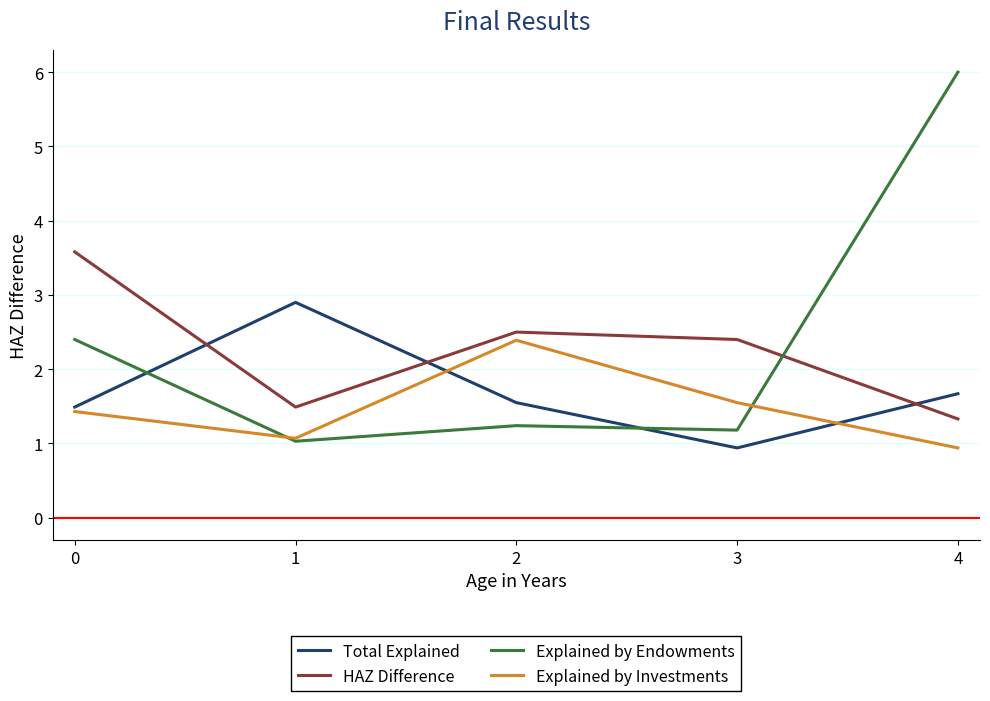

Reading left to right, transcribe all the data shown in this chart.

Total Explained: 0=1.5	1=2.9	2=1.6	3=0.9	4=1.7
HAZ Difference: 0=3.6	1=1.5	2=2.5	3=2.4	4=1.3
Explained by Endowments: 0=2.4	1=1.0	2=1.2	3=1.2	4=6.0
Explained by Investments: 0=1.4	1=1.1	2=2.4	3=1.6	4=0.9